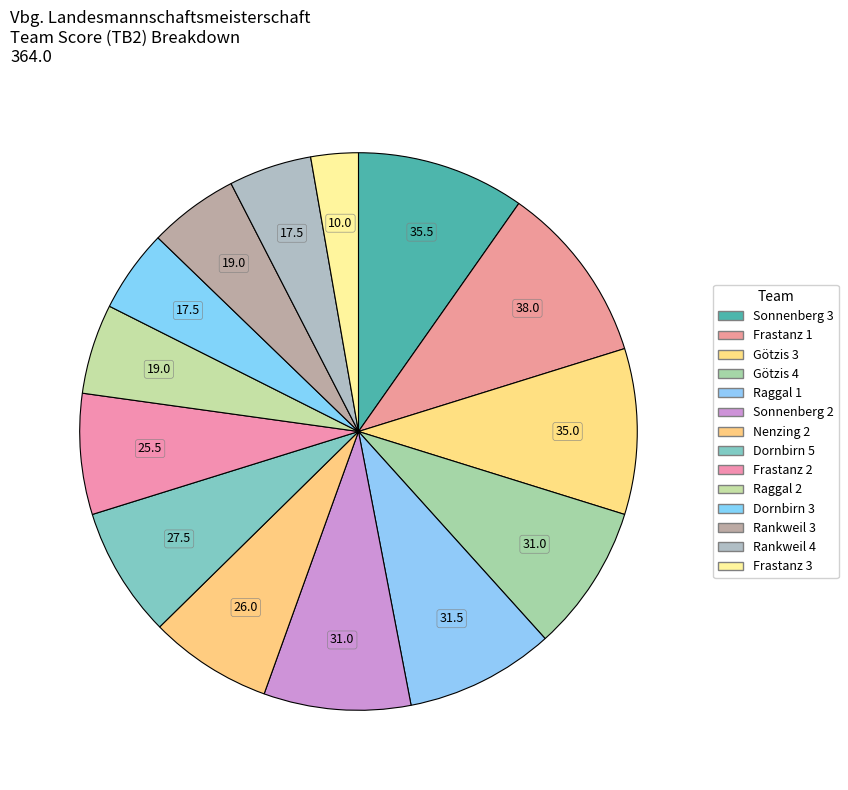

How many slices are in this pie chart?

14